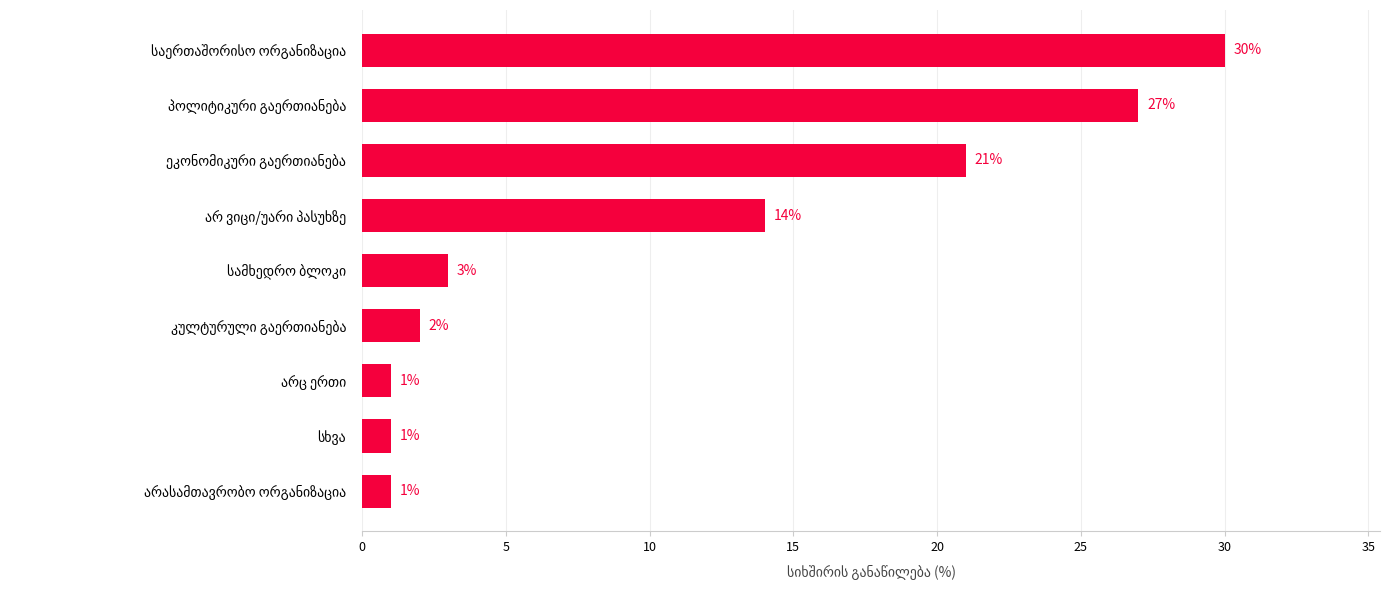

What is the difference between the maximum and minimum values?

29